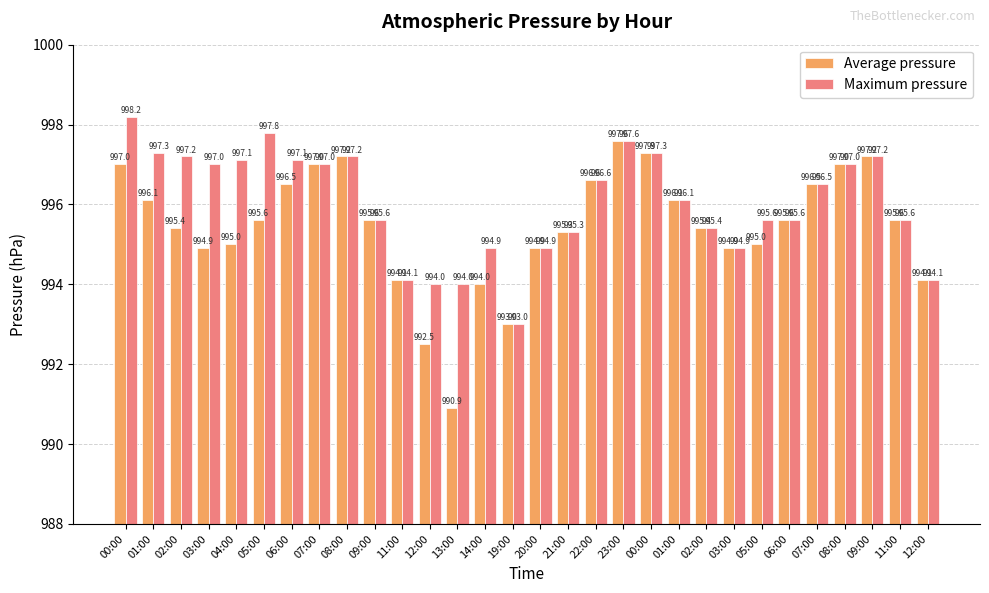

What is the label of the 26th bar from the left?

07:00